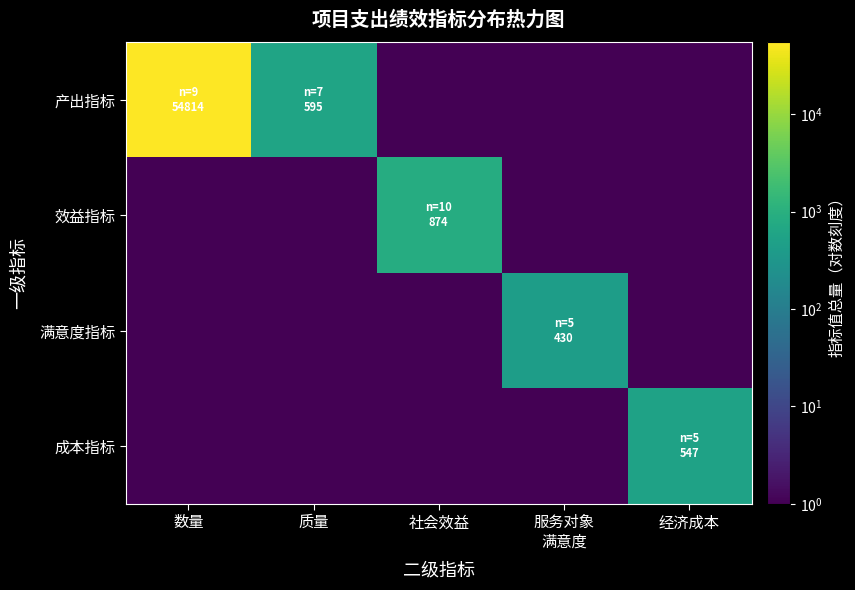

Reading right to left, what are all the values shown in this chart?

产出指标: 经济成本=1.0	服务对象
满意度=1.0	社会效益=1.0	质量=596.0	数量=54815.0
效益指标: 经济成本=1.0	服务对象
满意度=1.0	社会效益=875.5	质量=1.0	数量=1.0
满意度指标: 经济成本=1.0	服务对象
满意度=431.0	社会效益=1.0	质量=1.0	数量=1.0
成本指标: 经济成本=548.1	服务对象
满意度=1.0	社会效益=1.0	质量=1.0	数量=1.0